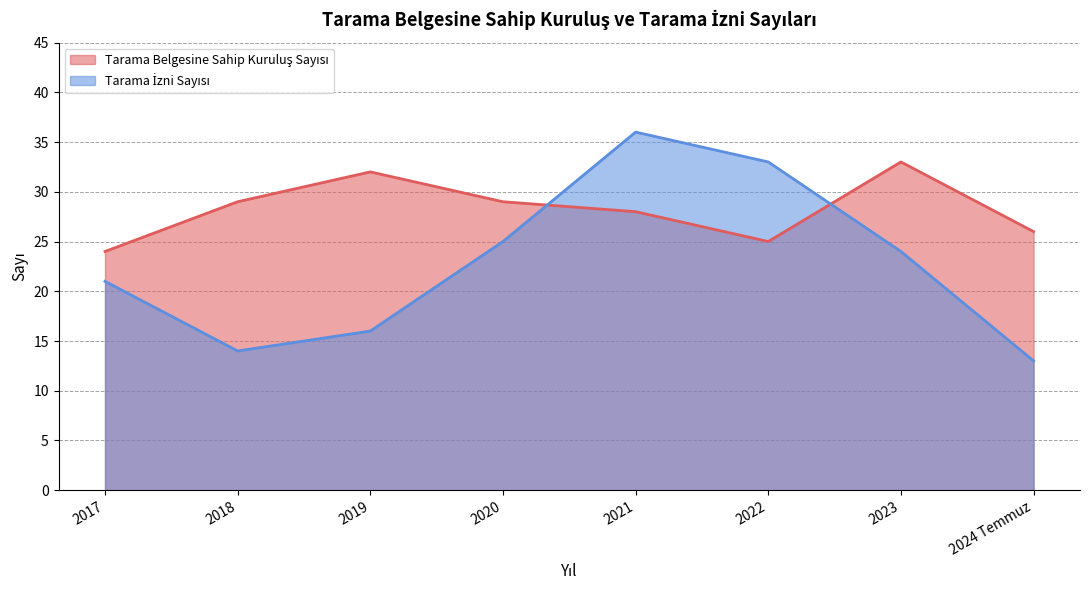

True or false: Tarama Belgesine Sahip Kuruluş Sayısı has a value of 33 at 2023.

True